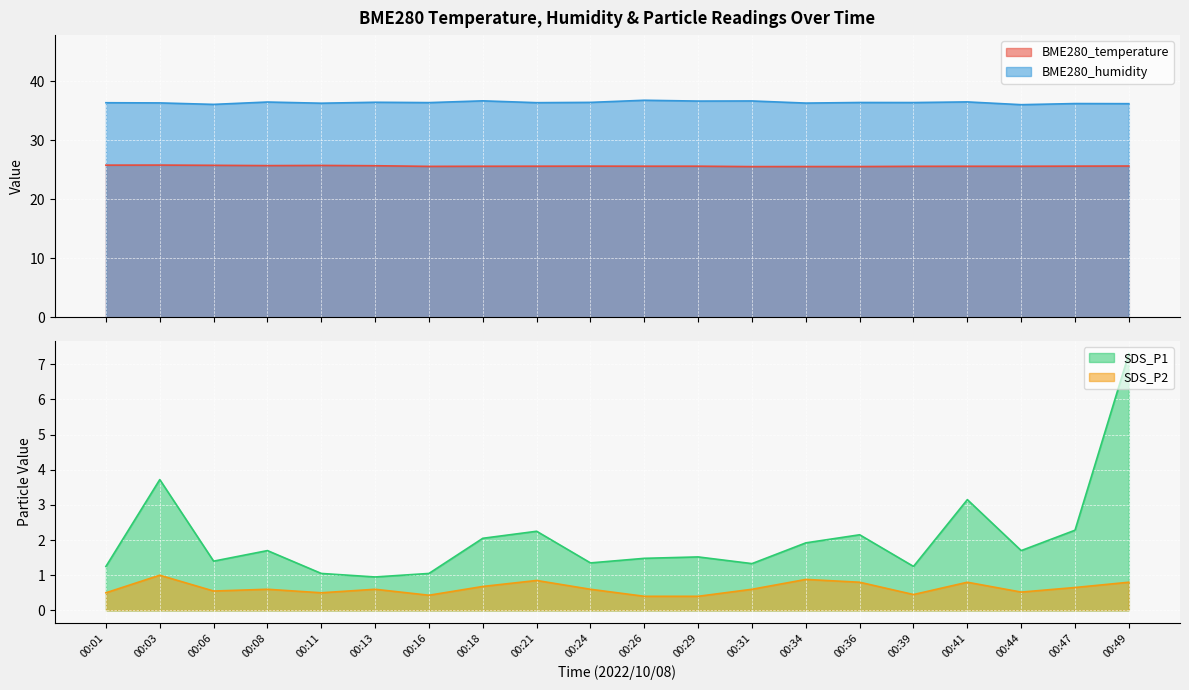

True or false: SDS_P2 and SDS_P1 intersect in this chart.

False